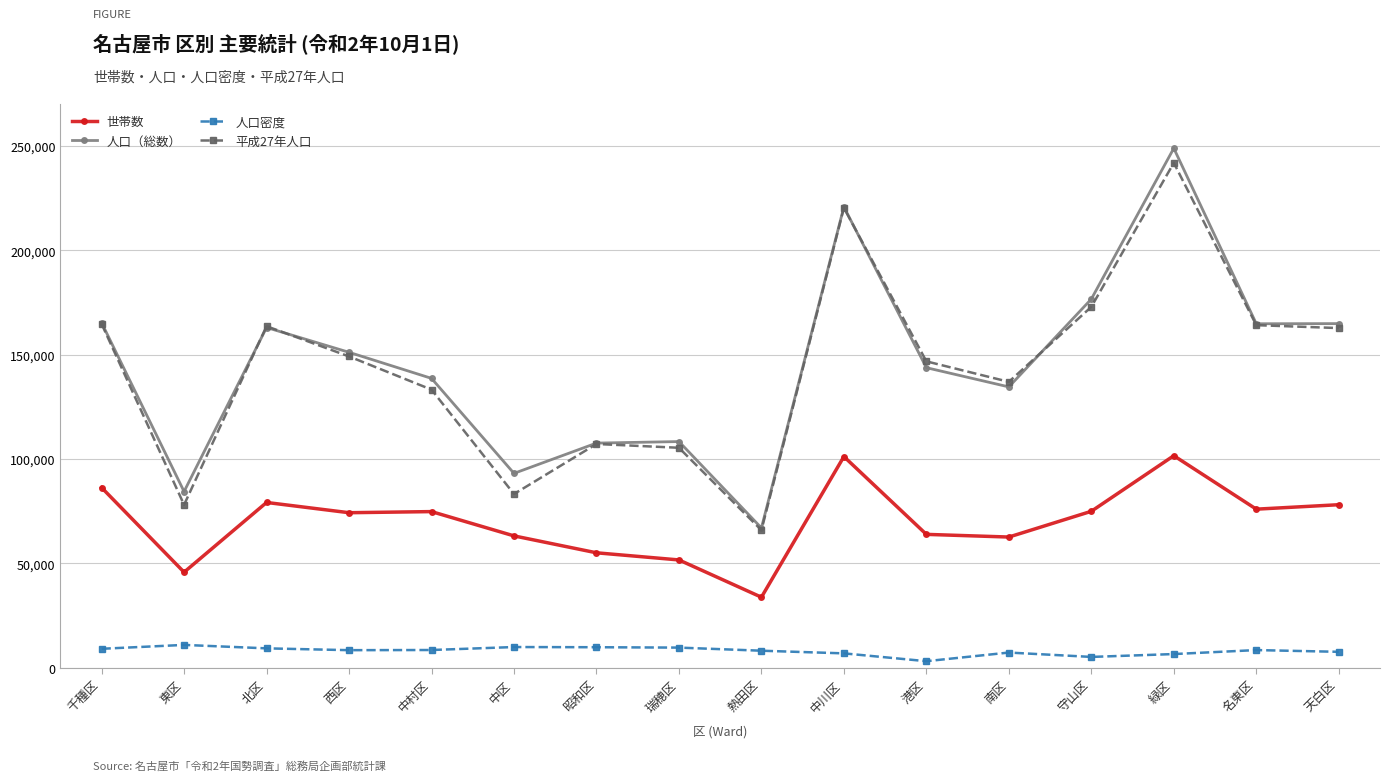

What is the difference between the maximum and minimum values in the 世帯数 series?

67775